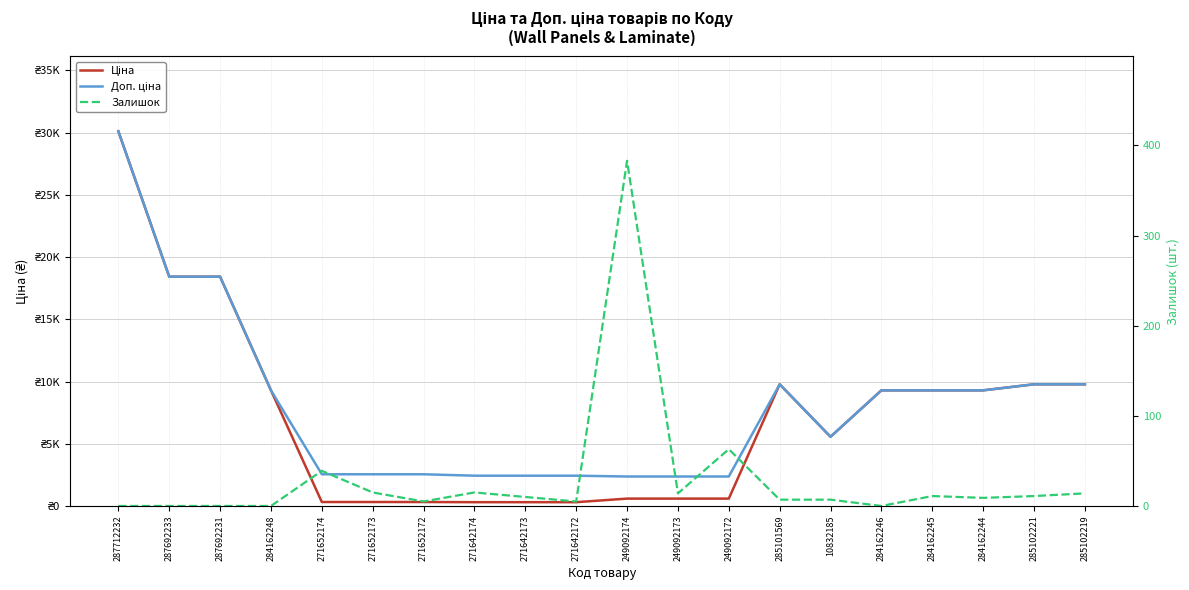

Reading right to left, transcribe all the data shown in this chart.

Ціна: 285102219=9775.5	285102221=9775.5	284162244=9290.5	284162245=9290.5	284162246=9290.5	10832185=5560.3	285101569=9775.5	249092172=591.6	249092173=591.6	249092174=591.6	271642172=304.1	271642173=304.1	271642174=304.1	271652172=318.3	271652173=318.3	271652174=318.3	284162248=9290.5	287692231=18420.9	287692233=18420.9	287712232=30102.8
Доп. ціна: 285102219=9775.5	285102221=9775.5	284162244=9290.5	284162245=9290.5	284162246=9290.5	10832185=5560.3	285101569=9775.5	249092172=2366.5	249092173=2366.5	249092174=2366.5	271642172=2432.8	271642173=2432.8	271642174=2432.8	271652172=2546.4	271652173=2546.4	271652174=2546.4	284162248=9290.5	287692231=18420.9	287692233=18420.9	287712232=30102.8
Залишок: 285102219=14.0	285102221=11.0	284162244=9.0	284162245=11.0	284162246=0.0	10832185=7.0	285101569=7.0	249092172=63.0	249092173=14.0	249092174=383.0	271642172=5.0	271642173=10.0	271642174=15.0	271652172=5.0	271652173=15.0	271652174=39.0	284162248=0.0	287692231=0.0	287692233=0.0	287712232=0.0